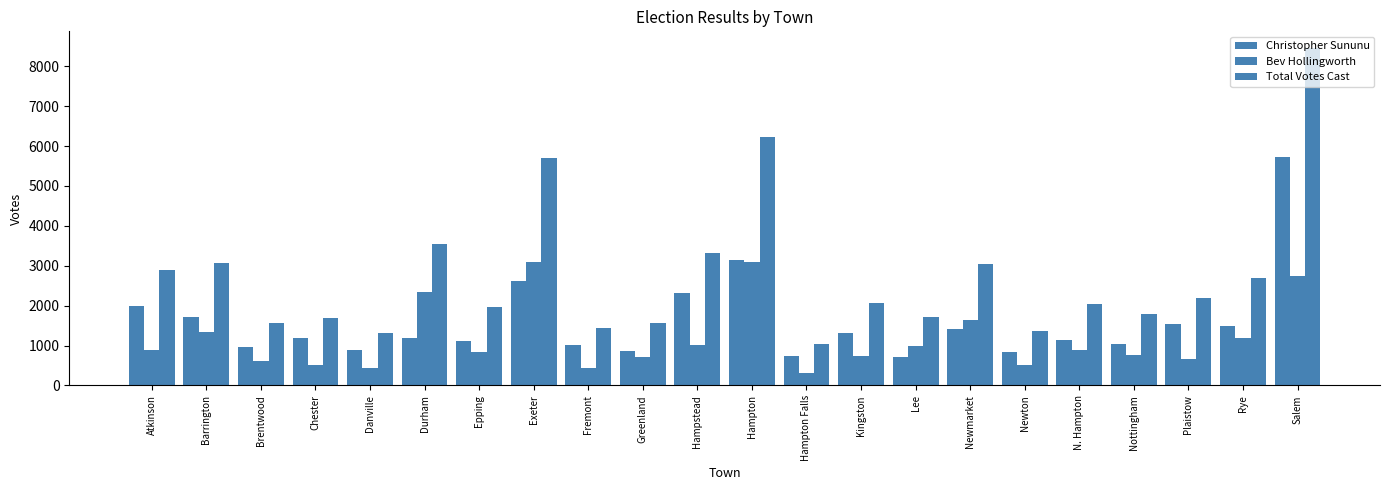

What is the label of the 6th bar from the right?

Newton